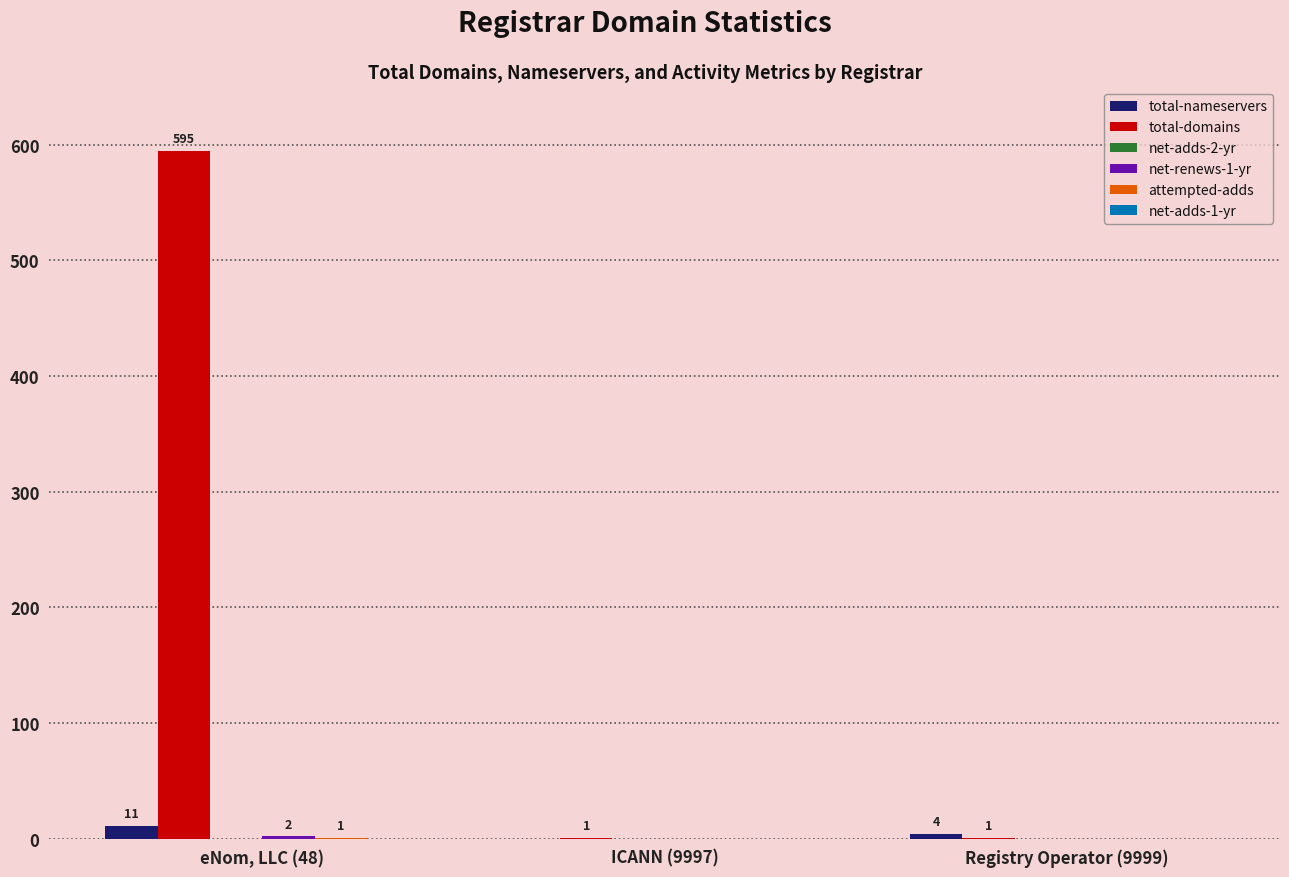

Which series changed the most between ICANN (9997) and Registry Operator (9999)?

total-nameservers